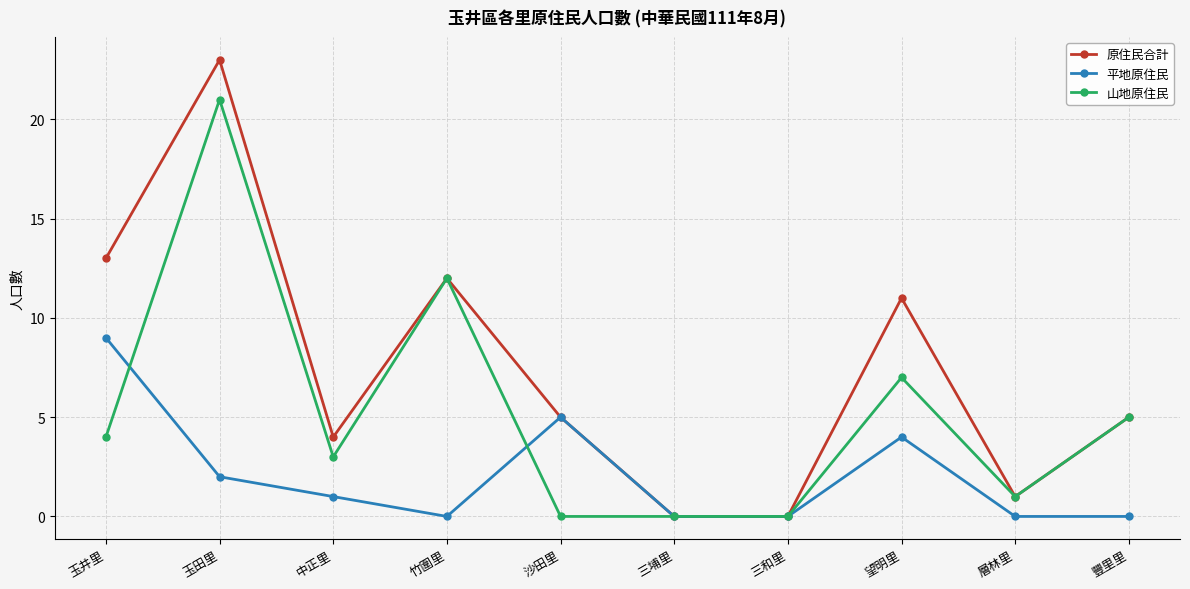

What position from the right is 玉井里?

10